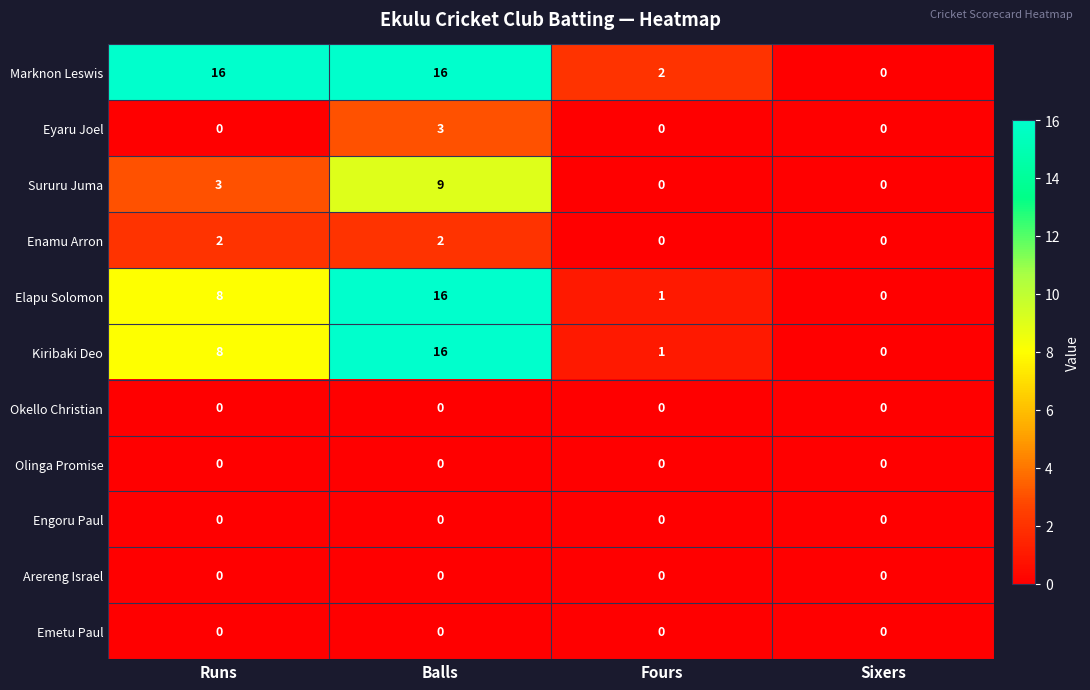

Count the number of categories in the chart.

4